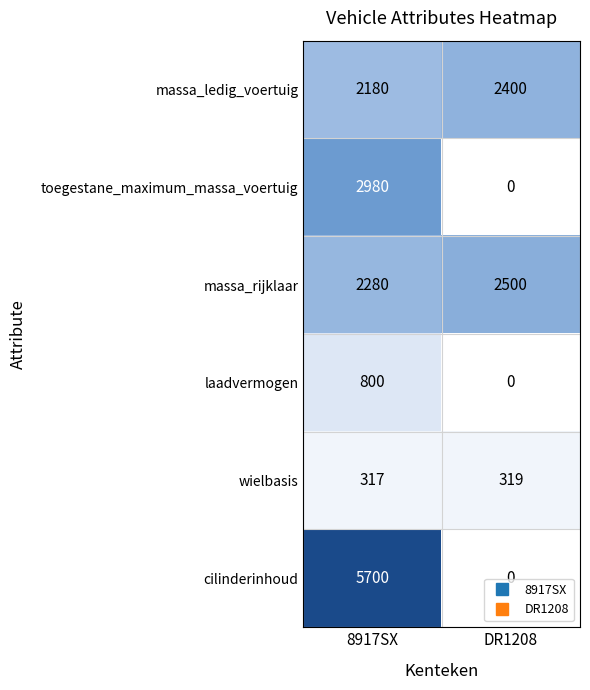

What is the difference between the toegestane_maximum_massa_voertuig values at 8917SX and DR1208?

2980